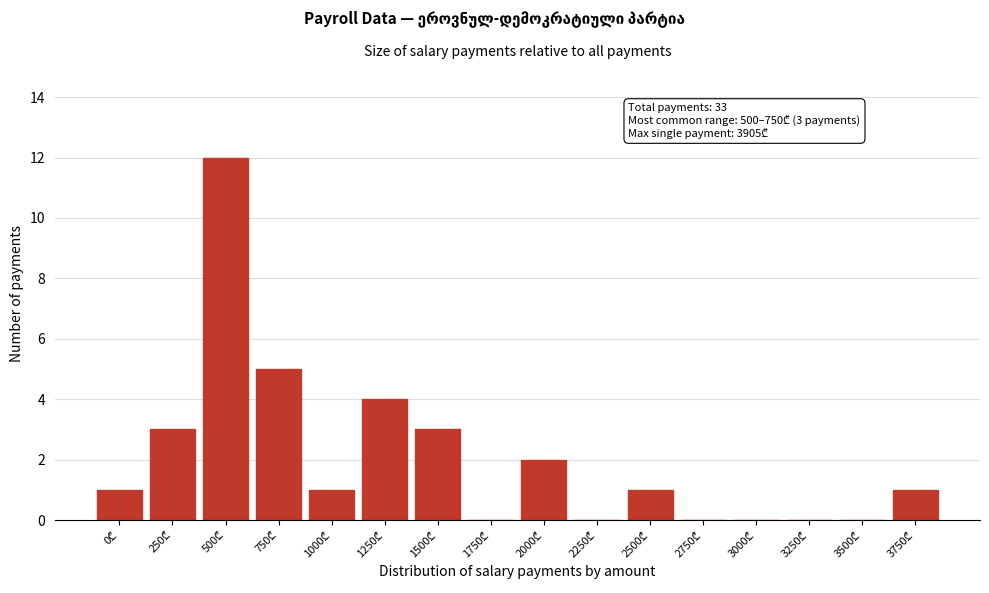

What is the greatest value displayed?

12